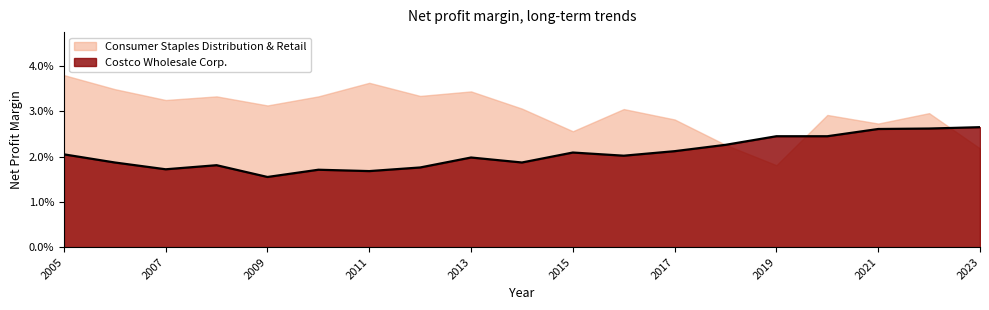

True or false: there are more than 2 points higher than both neighbors.

True